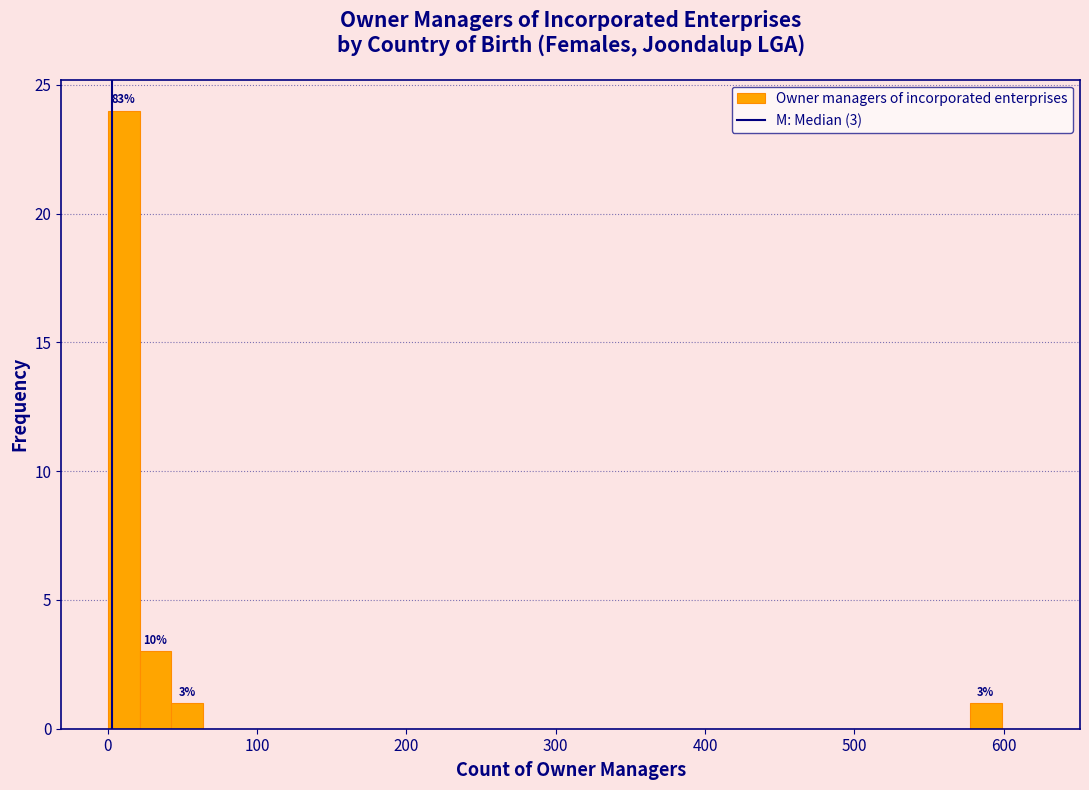

Read against the x-axis, roughly where is the centre of the tallest bar?

10